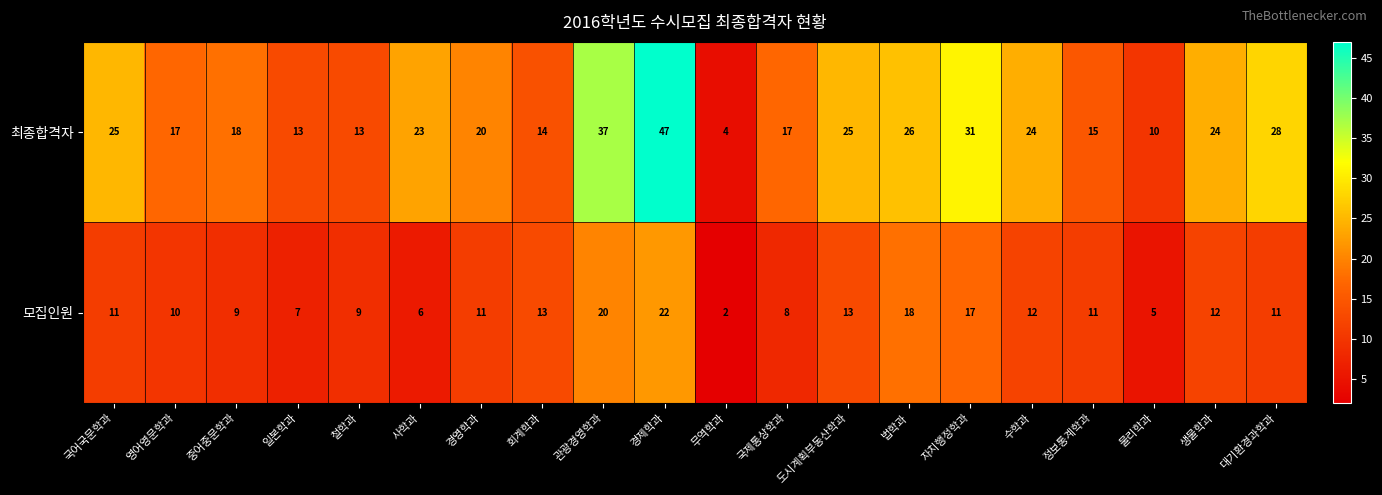

Which series has the largest range (max minus min)?

최종합격자